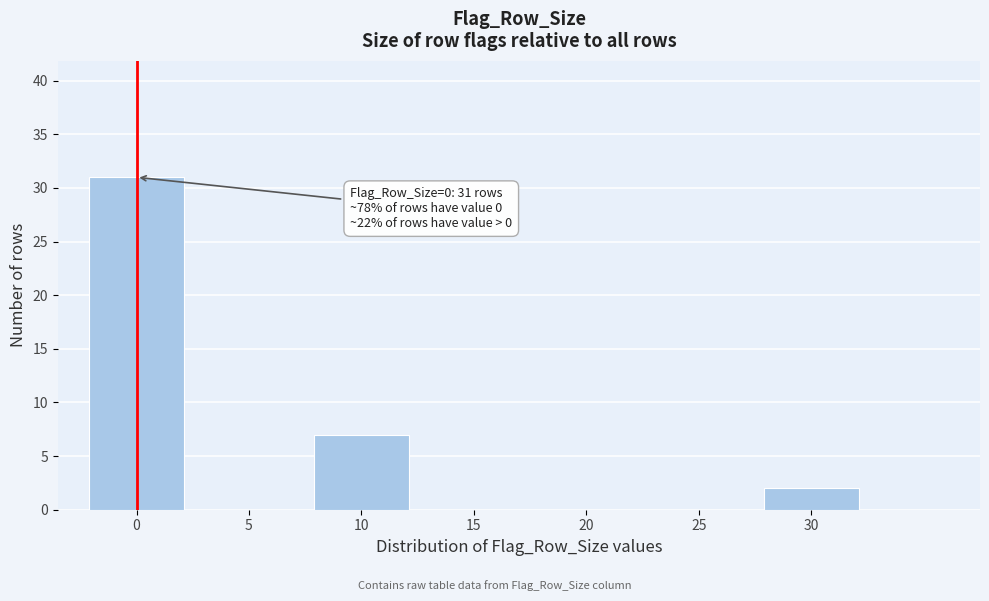

Reading right to left, transcribe all the data shown in this chart.

30=2	25=0	20=0	15=0	10=7	5=0	0=31